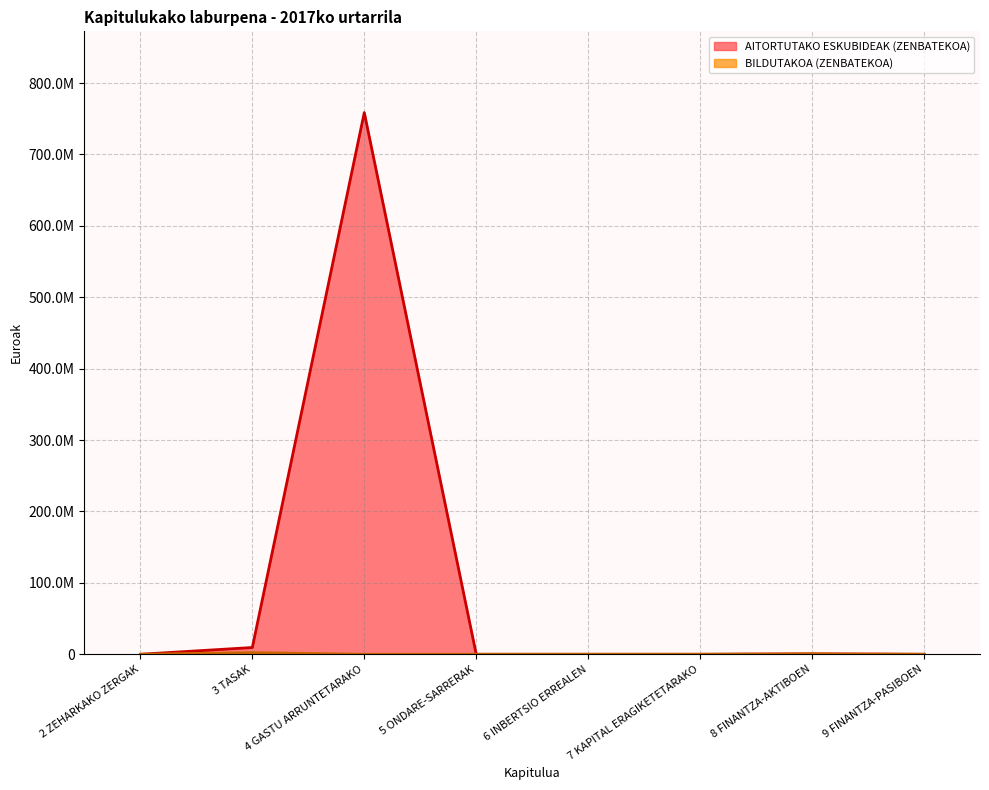

What is the label of the 8th point from the left?

9 FINANTZA-PASIBOEN